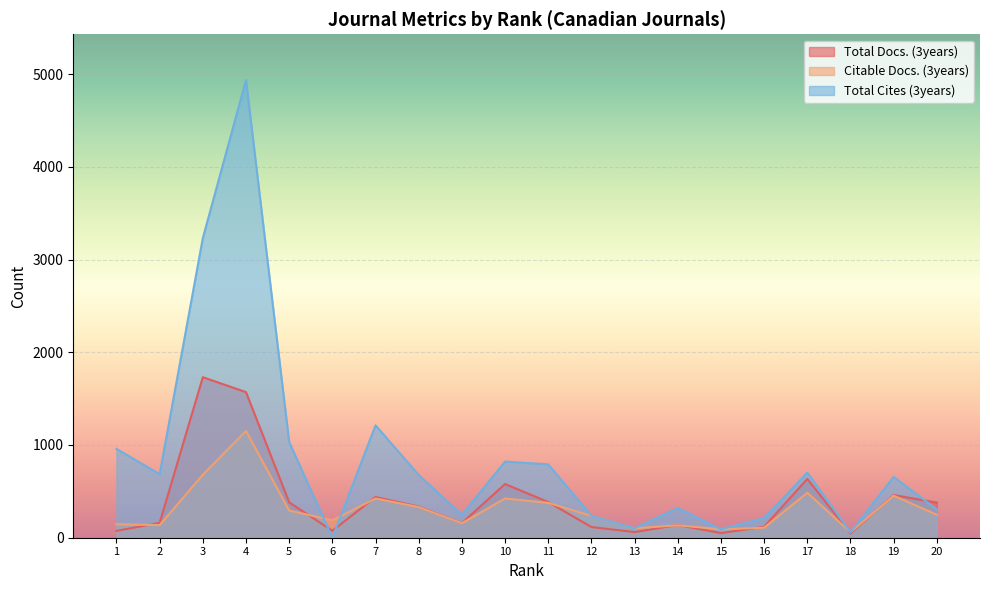

What is the difference between the highest and lowest values at 16?

105